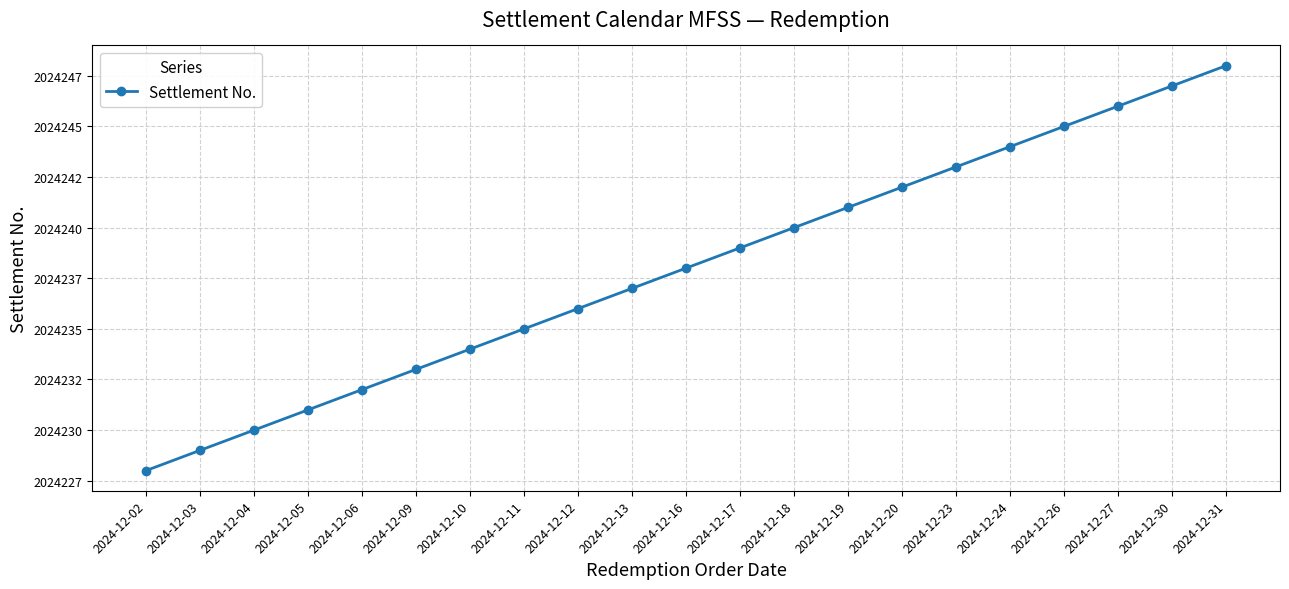

How many data points are less than 2024238?

10